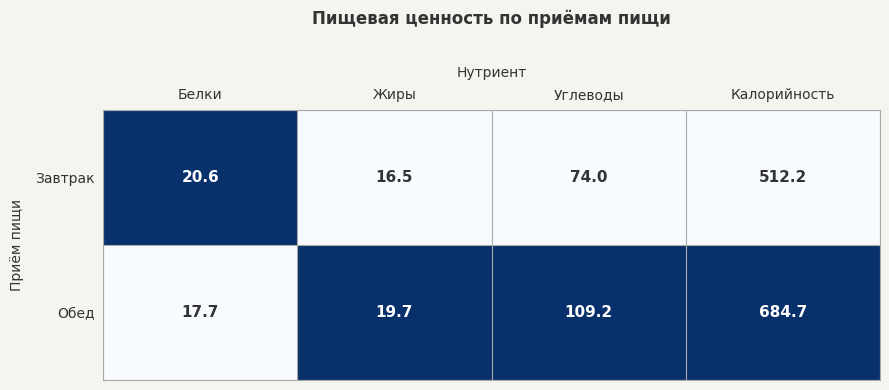

What value does the Обед series have at Белки?

17.7